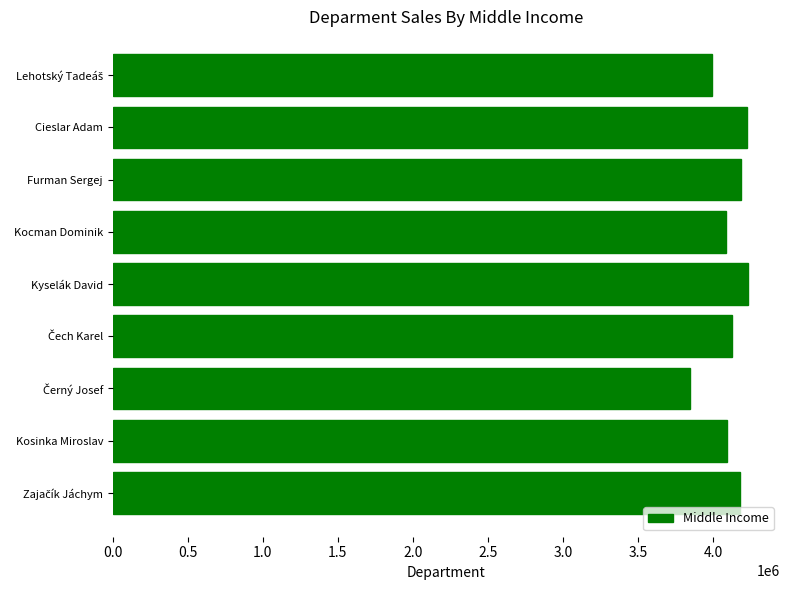

What is the approximate value at Kyselák David?

4235000.0